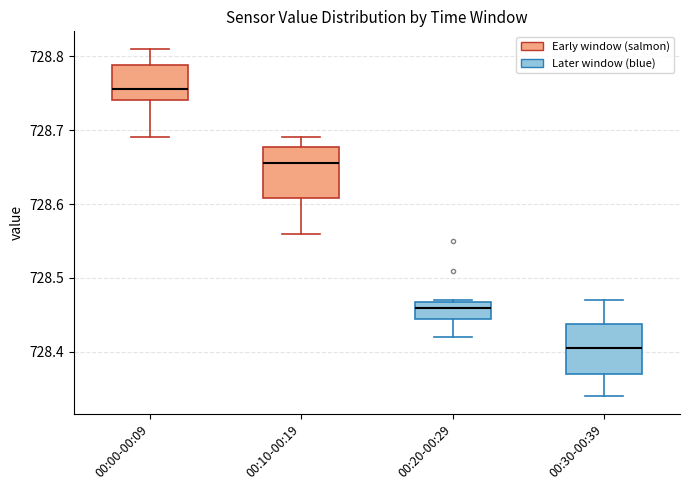

Which box has the lowest median line?

00:30-00:39